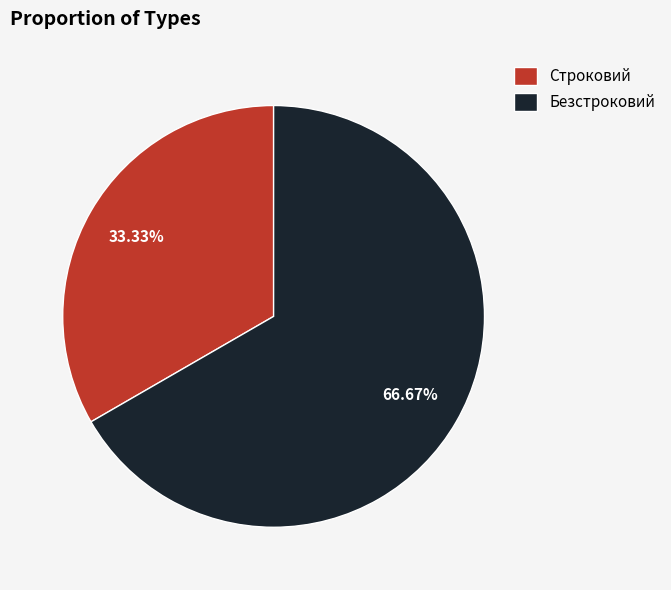

What percentage is the Строковий slice, to the nearest percent?

33%